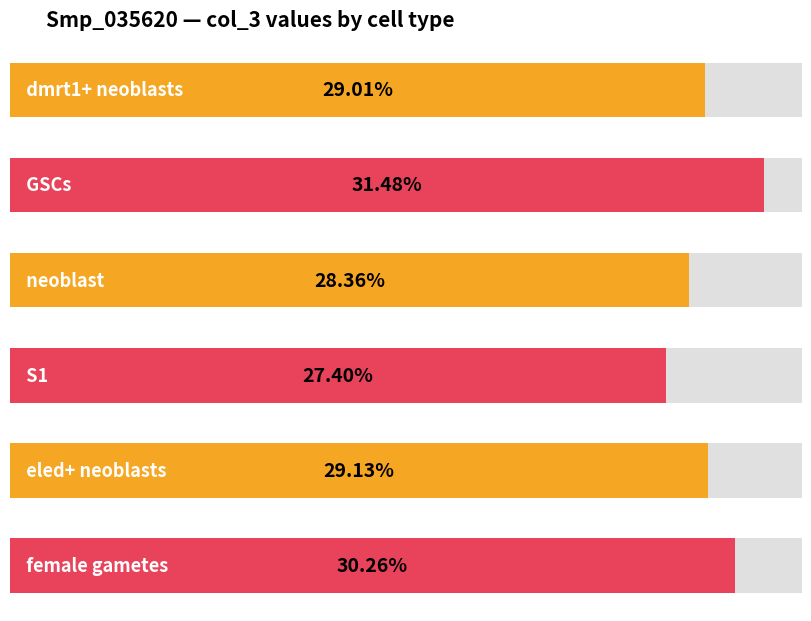

Reading left to right, transcribe all the data shown in this chart.

0.3	0.3	0.3	0.3	0.3	0.3